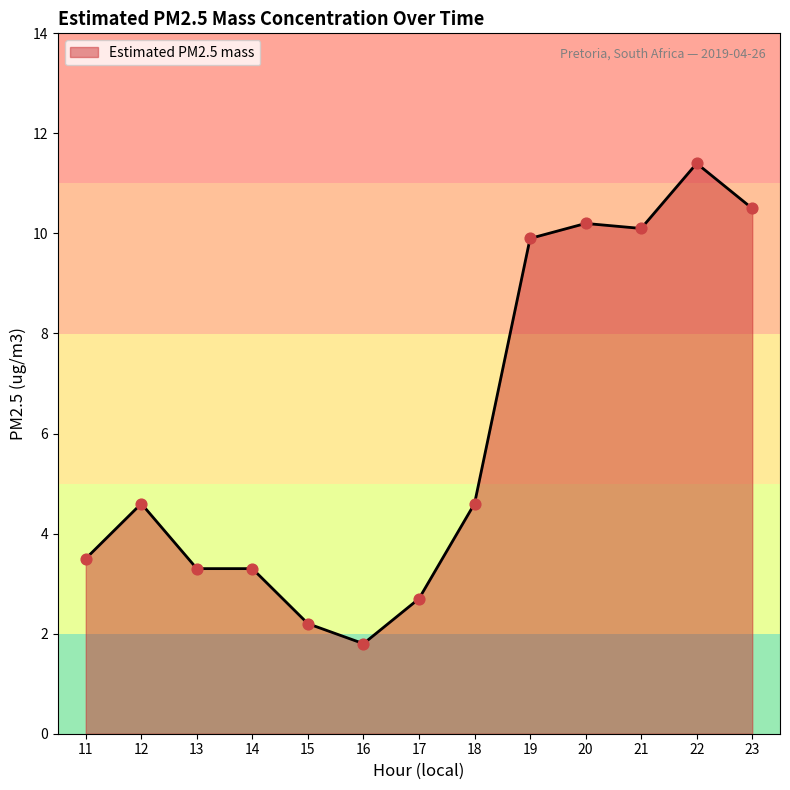

What is the ratio of the value at 16 to the value at 11?

0.5